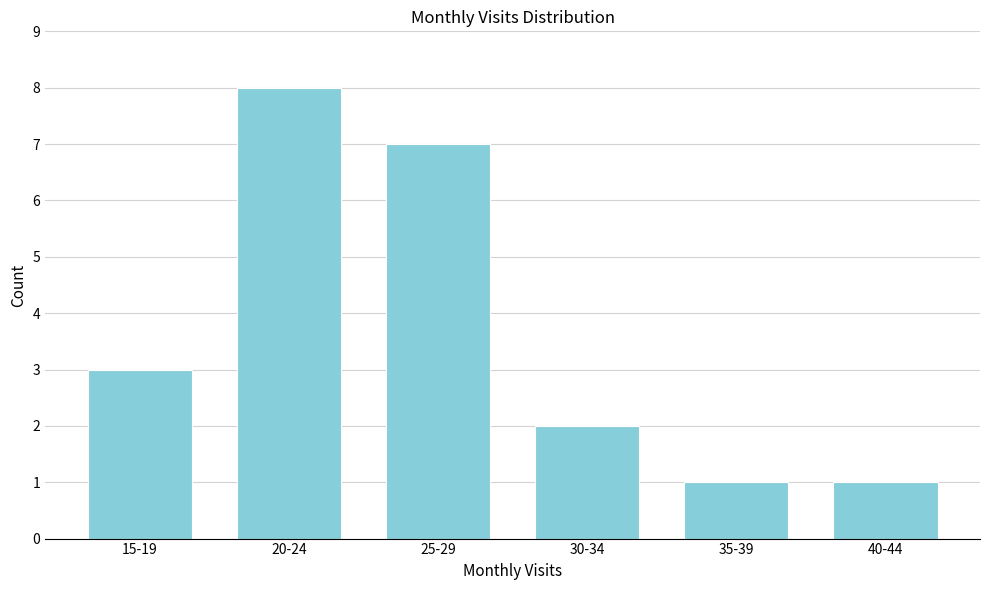

Reading left to right, extract all data points from this chart.

15-19=3	20-24=8	25-29=7	30-34=2	35-39=1	40-44=1